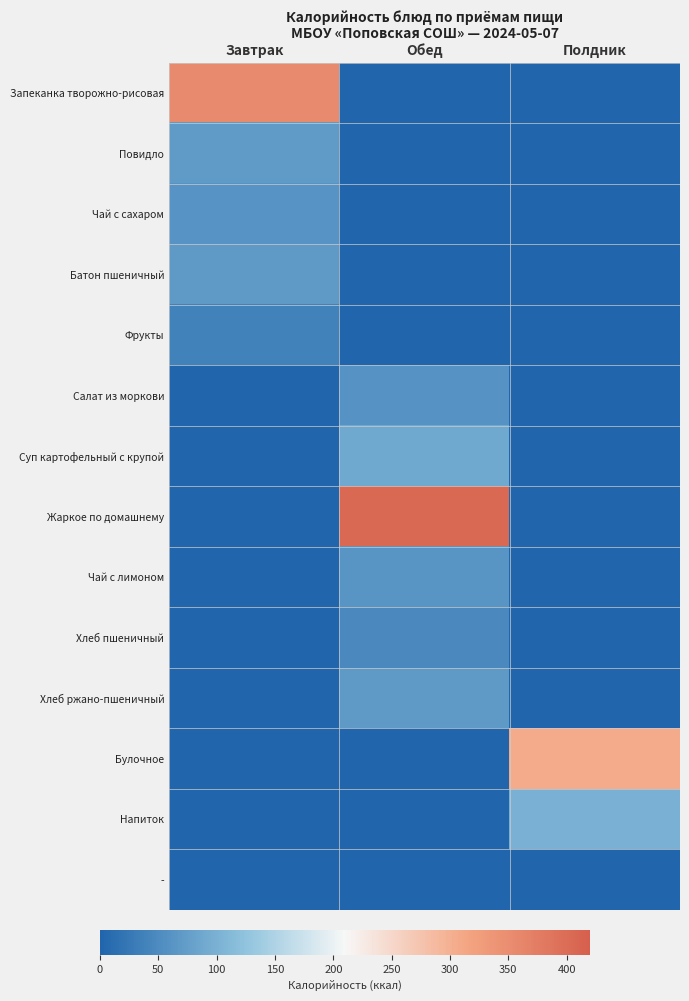

Between Завтрак and Полдник, which is larger?

Завтрак